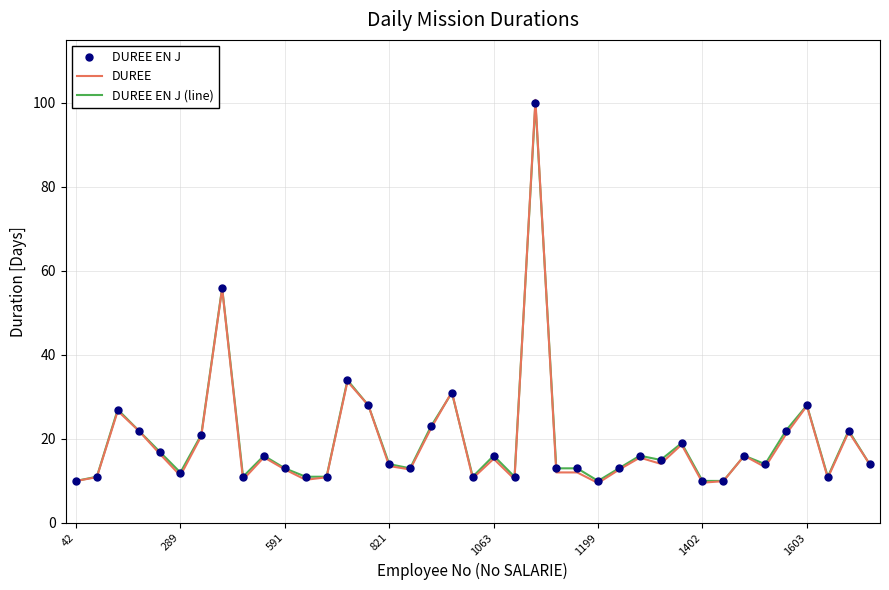

Which series has the largest total across all categories?

DUREE EN J